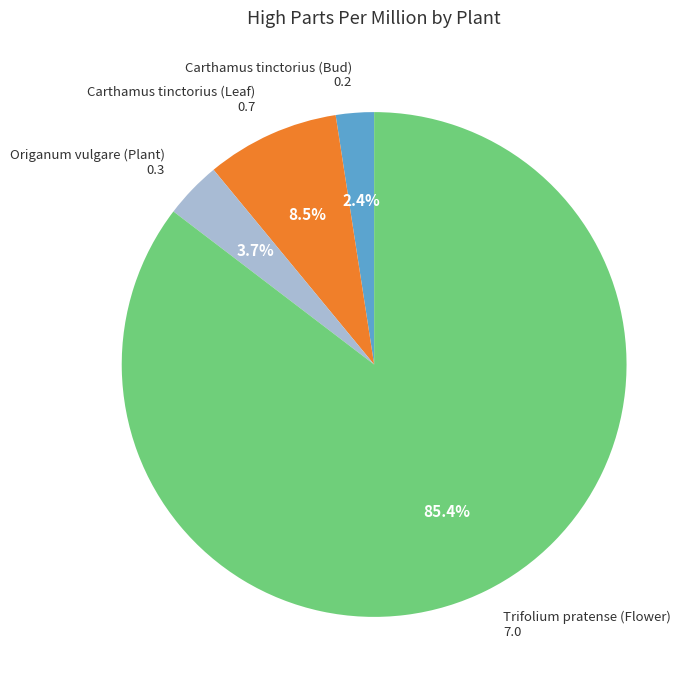

Is there a majority slice in this chart?

Yes